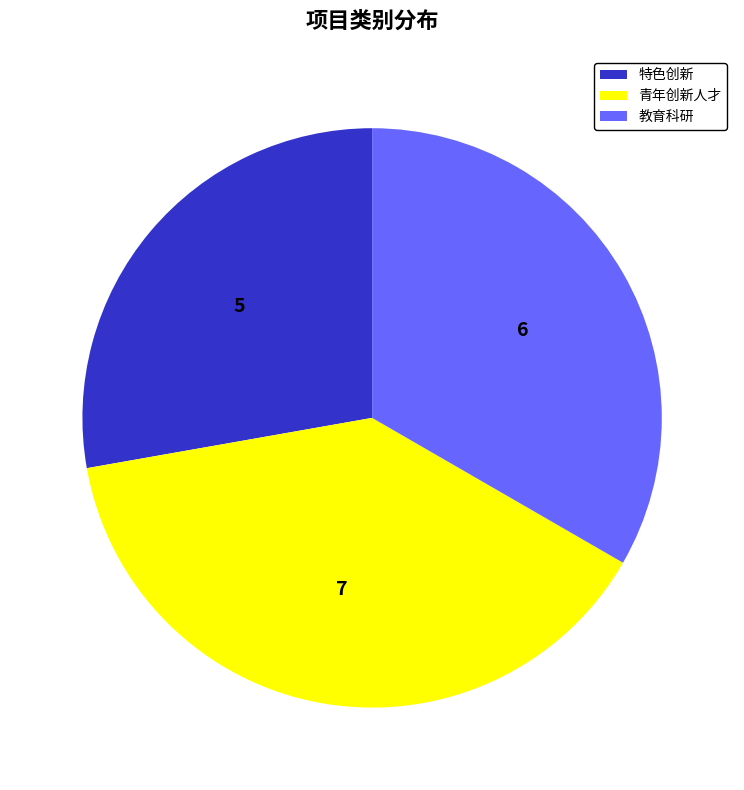

True or false: 青年创新人才 accounts for 25% of the total.

False